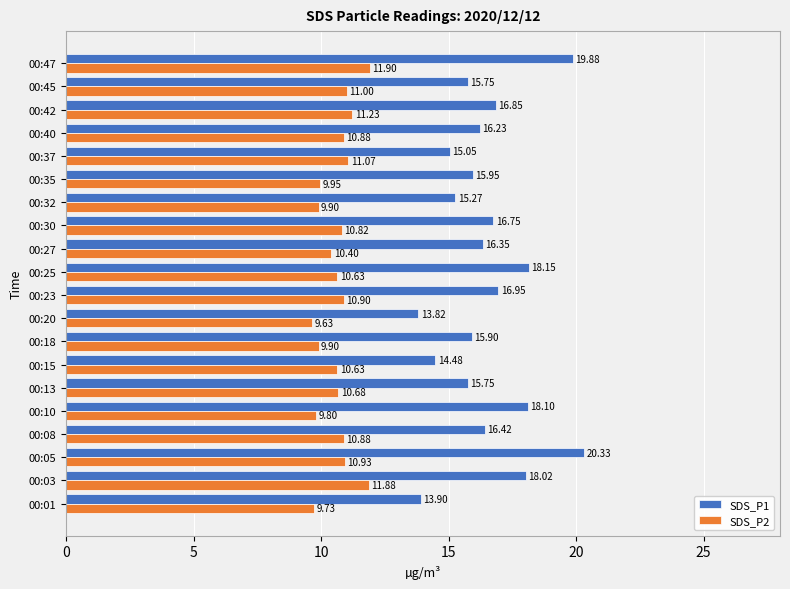

Which series has the largest range (max minus min)?

SDS_P1